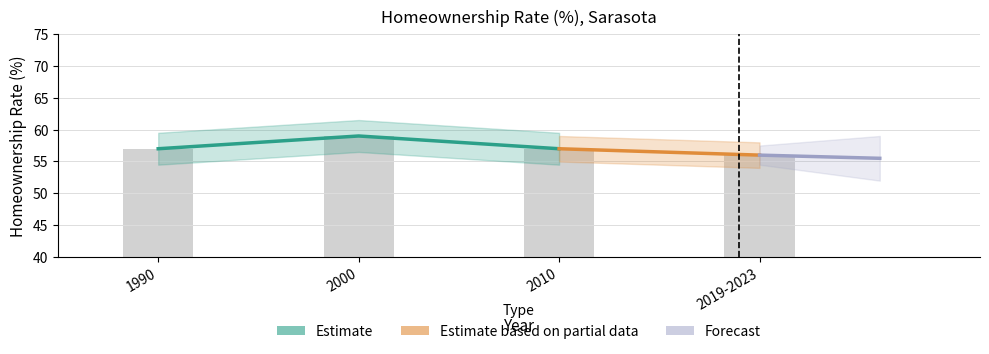

Rank the categories by value from highest to lowest.

2000, 1990, 2010, 2019-2023